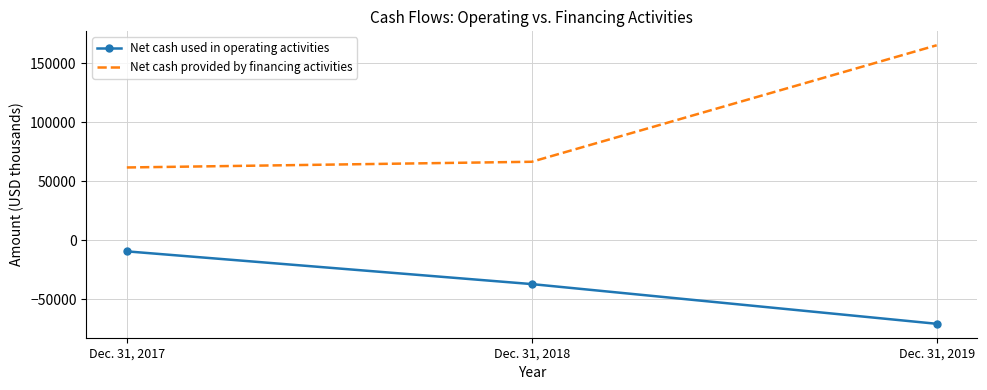

What is the difference between the highest and lowest values at Dec. 31, 2017?

71153